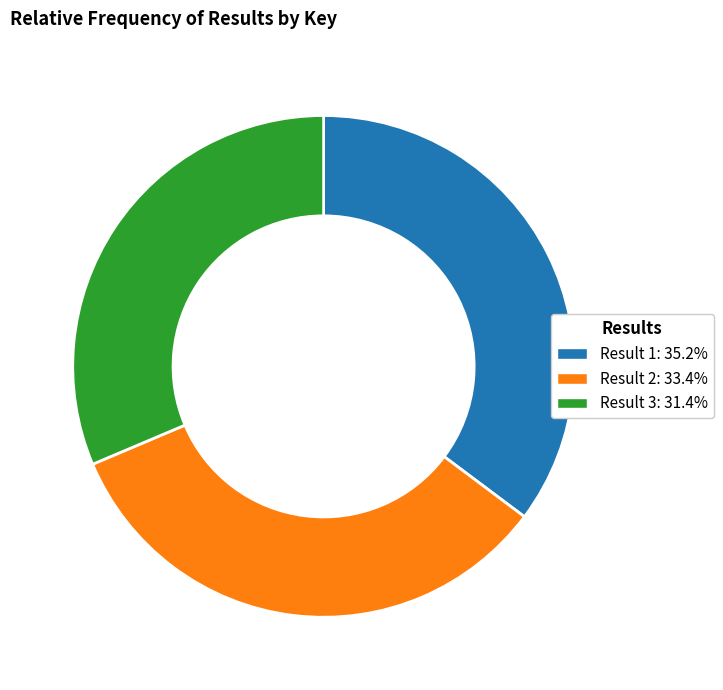

Approximately how many times larger is the value at Result 3: 31.4% compared to Result 1: 35.2%?

0.9